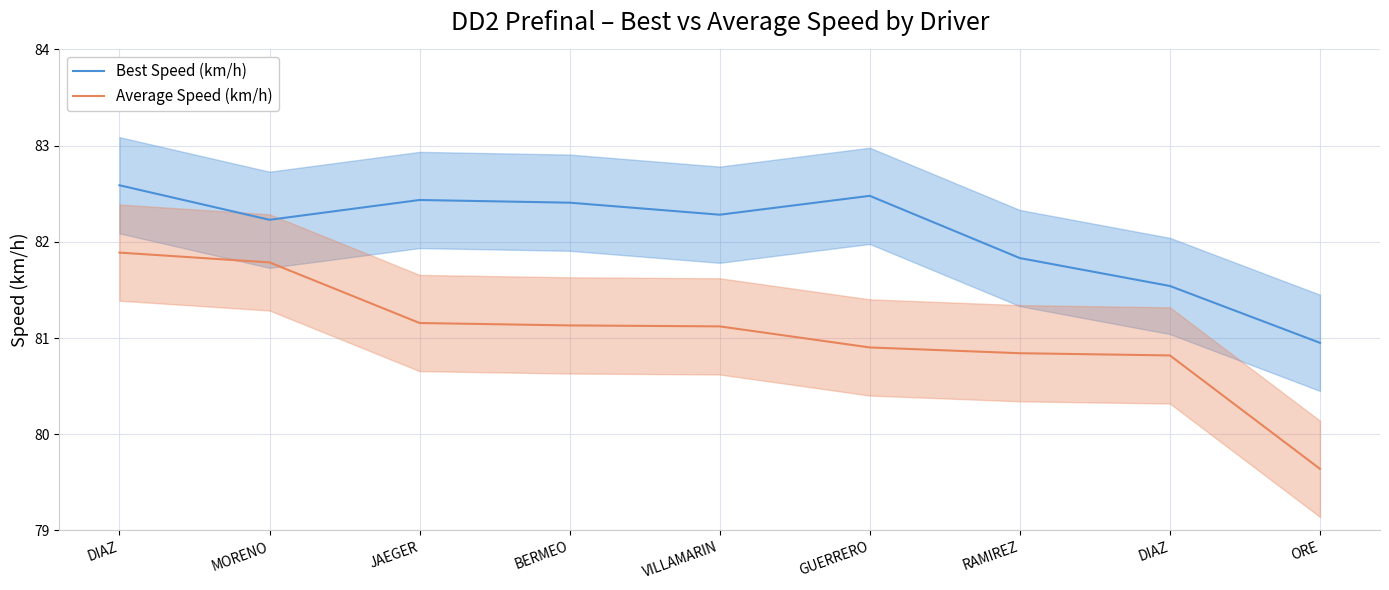

At how many categories does at least one series exceed 82?

6